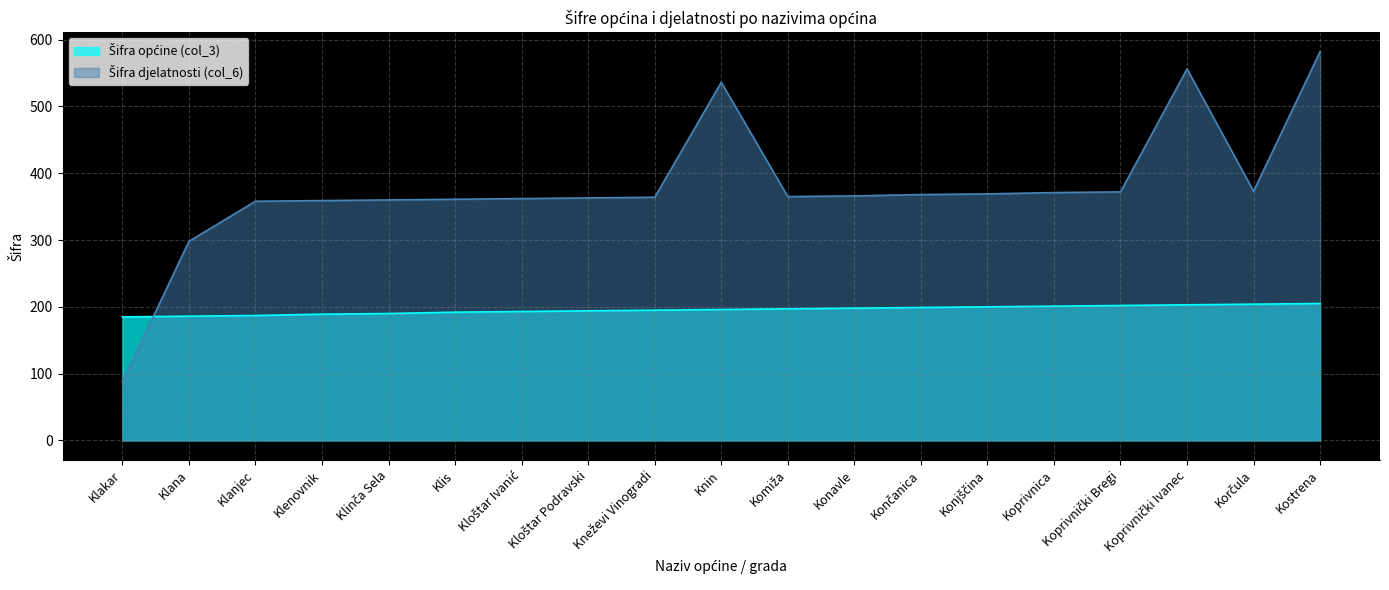

How many distinct data groups are displayed?

2